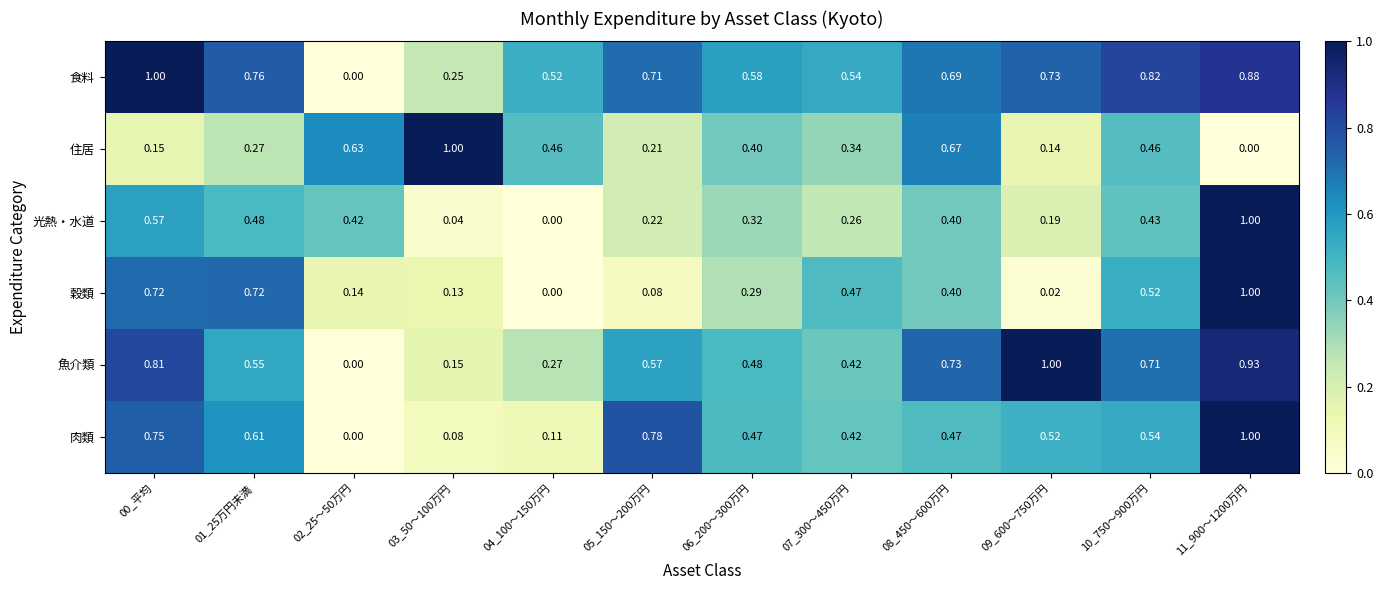

Which series has the largest total across all categories?

食料